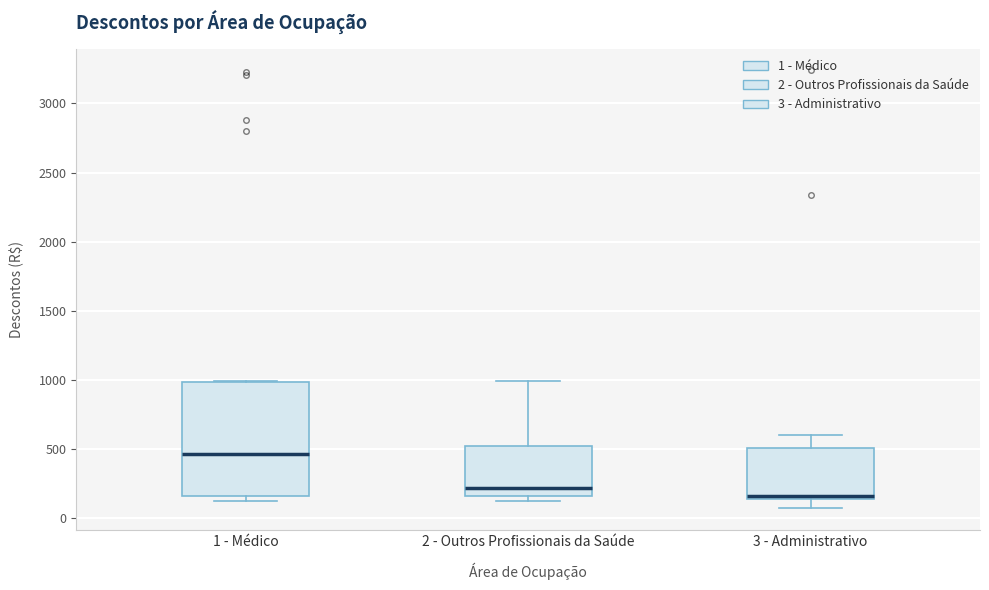

Where is the lower edge of the box for 3 - Administrativo on the y-axis? The values are not printed on the chart, so give them approximately, as read against the axis.

150